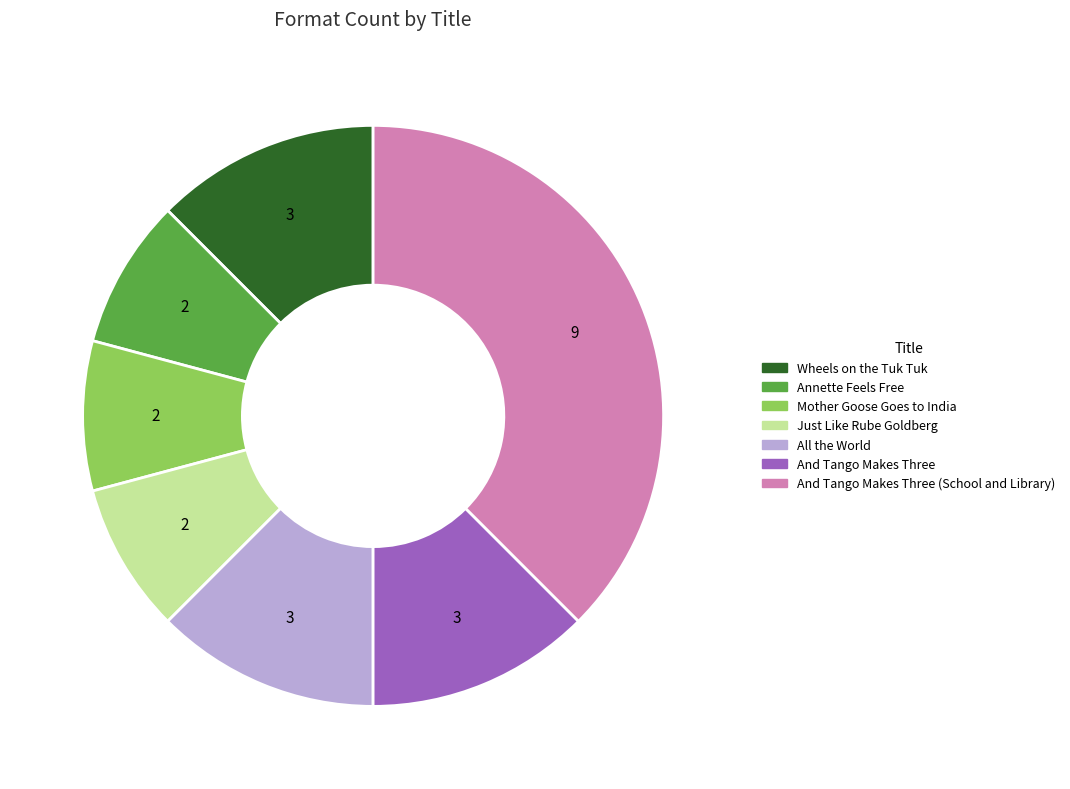

True or false: And Tango Makes Three (School and Library) accounts for 38% of the total.

True